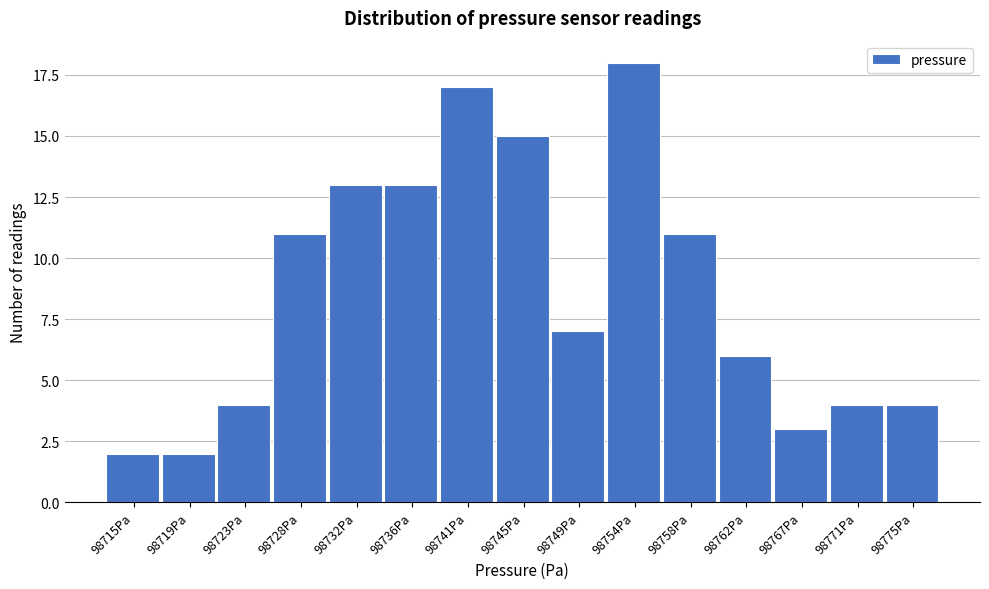

Reading right to left, transcribe all the data shown in this chart.

4	4	3	6	11	18	7	15	17	13	13	11	4	2	2